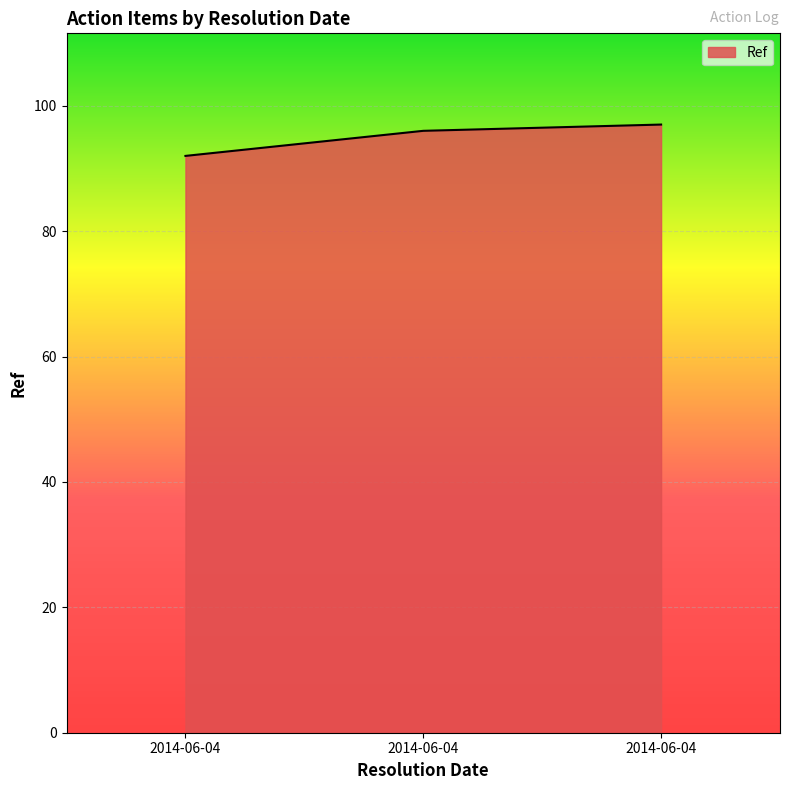

Count the number of data series in this chart.

1